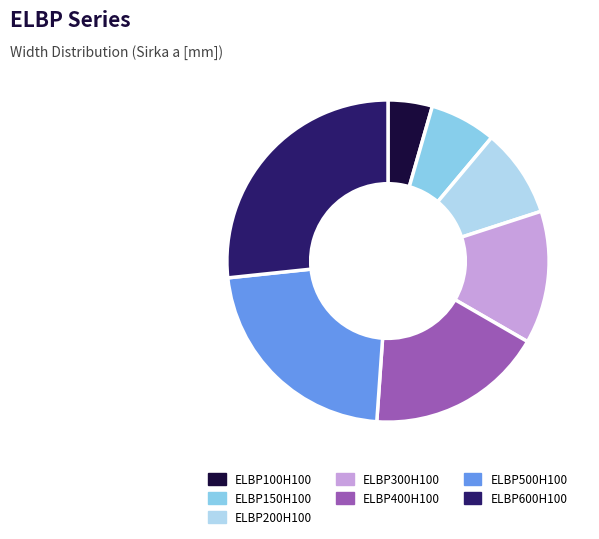

How many segments does this pie chart have?

7